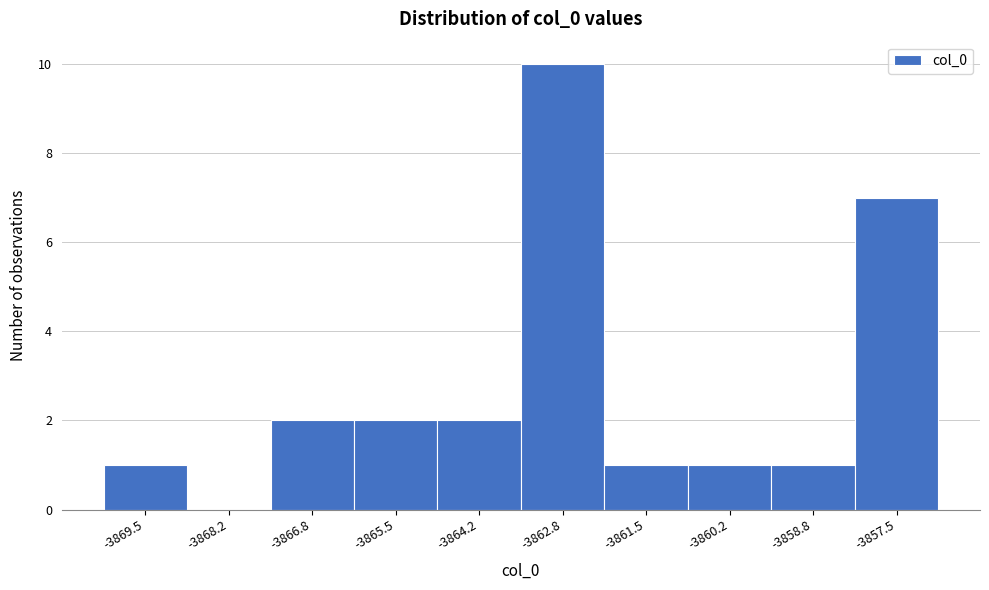

Reading left to right, extract all data points from this chart.

-3869.5=1	-3868.2=0	-3866.8=2	-3865.5=2	-3864.2=2	-3862.8=10	-3861.5=1	-3860.2=1	-3858.8=1	-3857.5=7